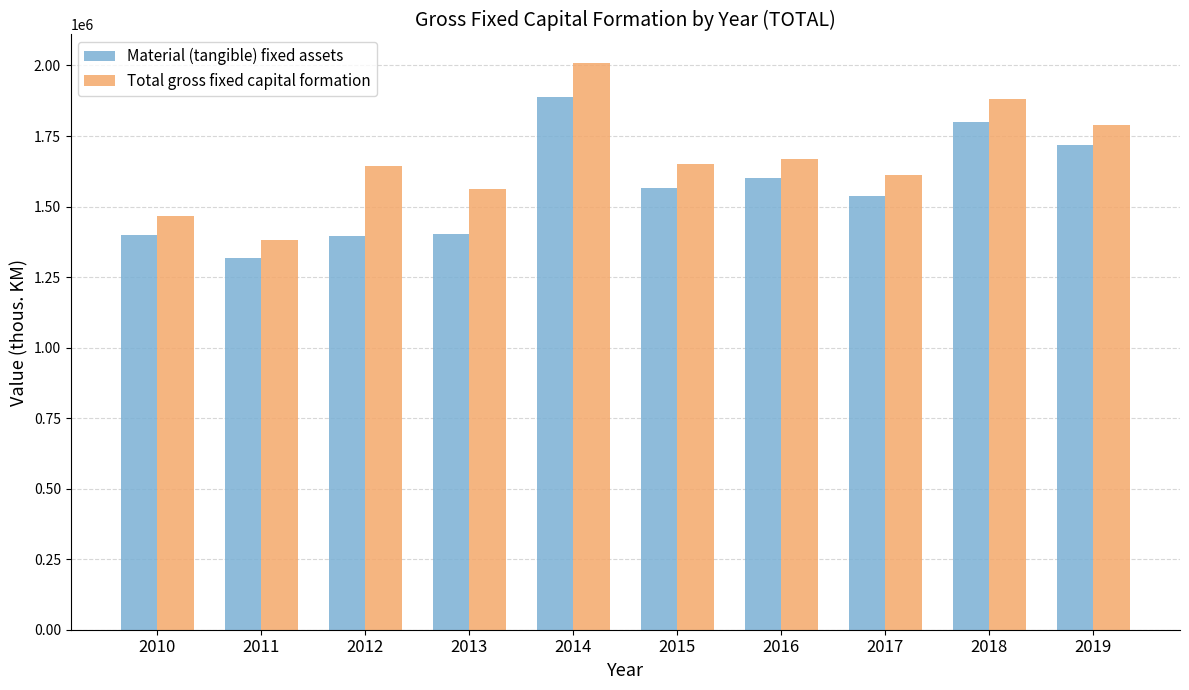

Which category has the highest value in the Total gross fixed capital formation series?

2014